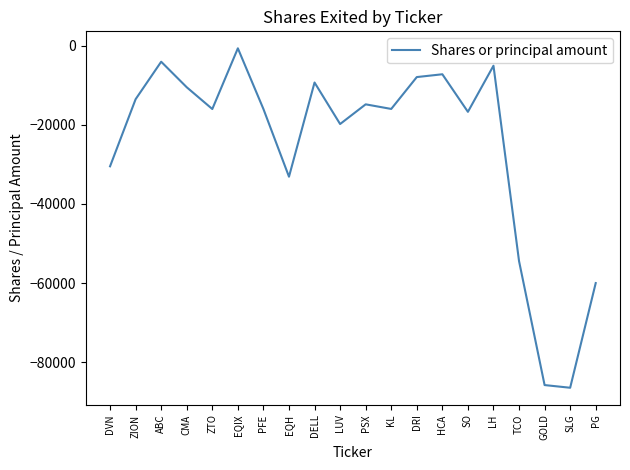

True or false: the data shows -14167 at PG.

False